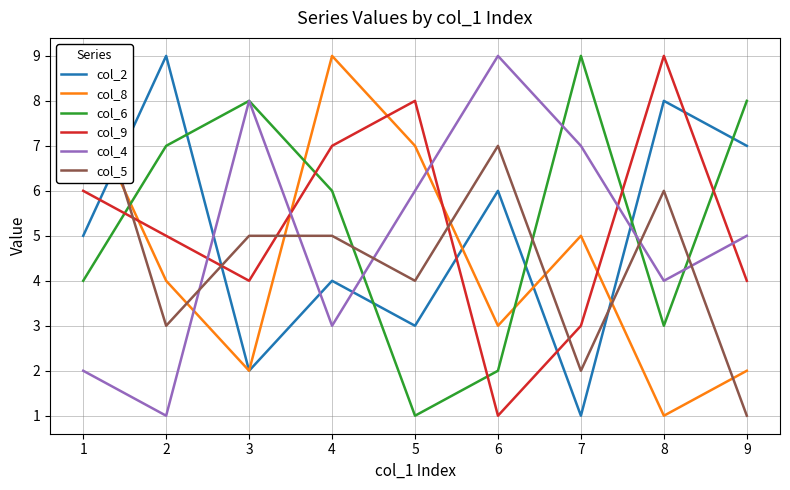

What is the difference between the col_2 values at 5 and 4?

1